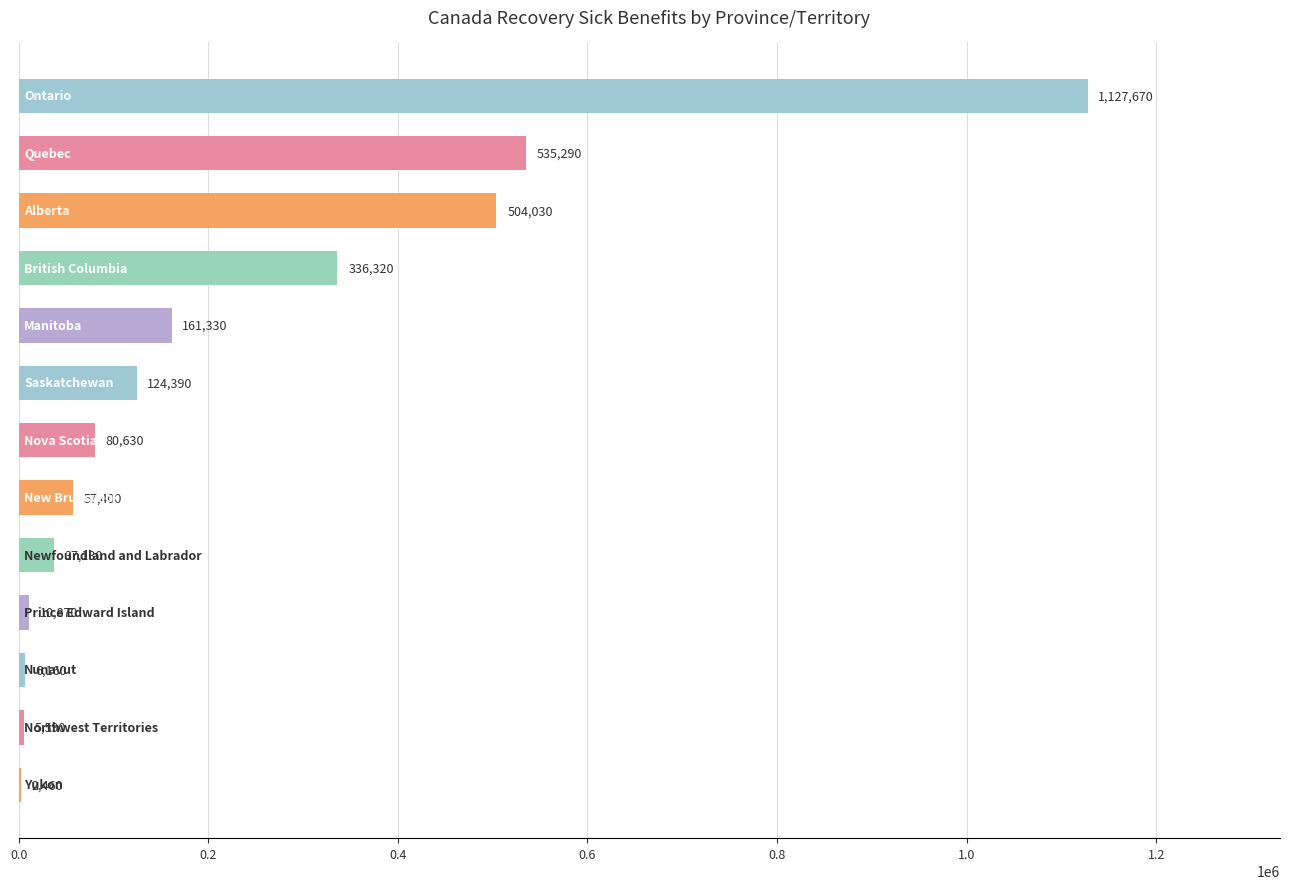

What is the maximum value shown in the chart?

1127670